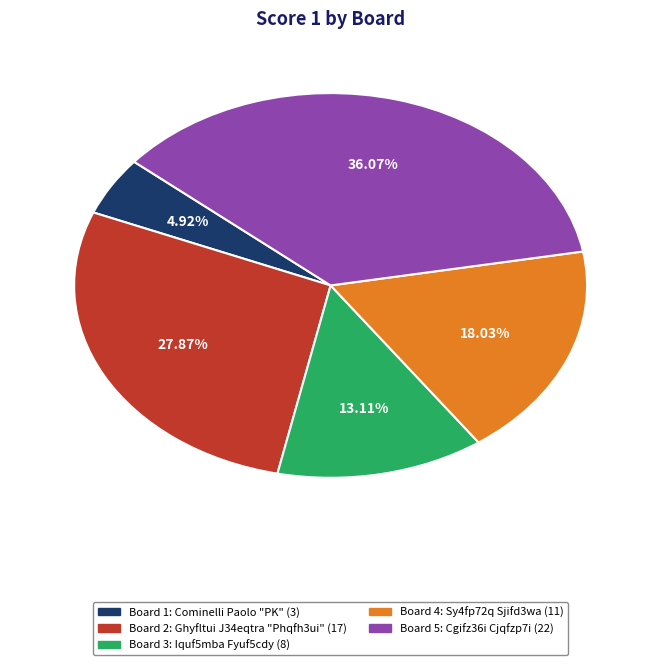

True or false: Board 4 accounts for 9% of the total.

False